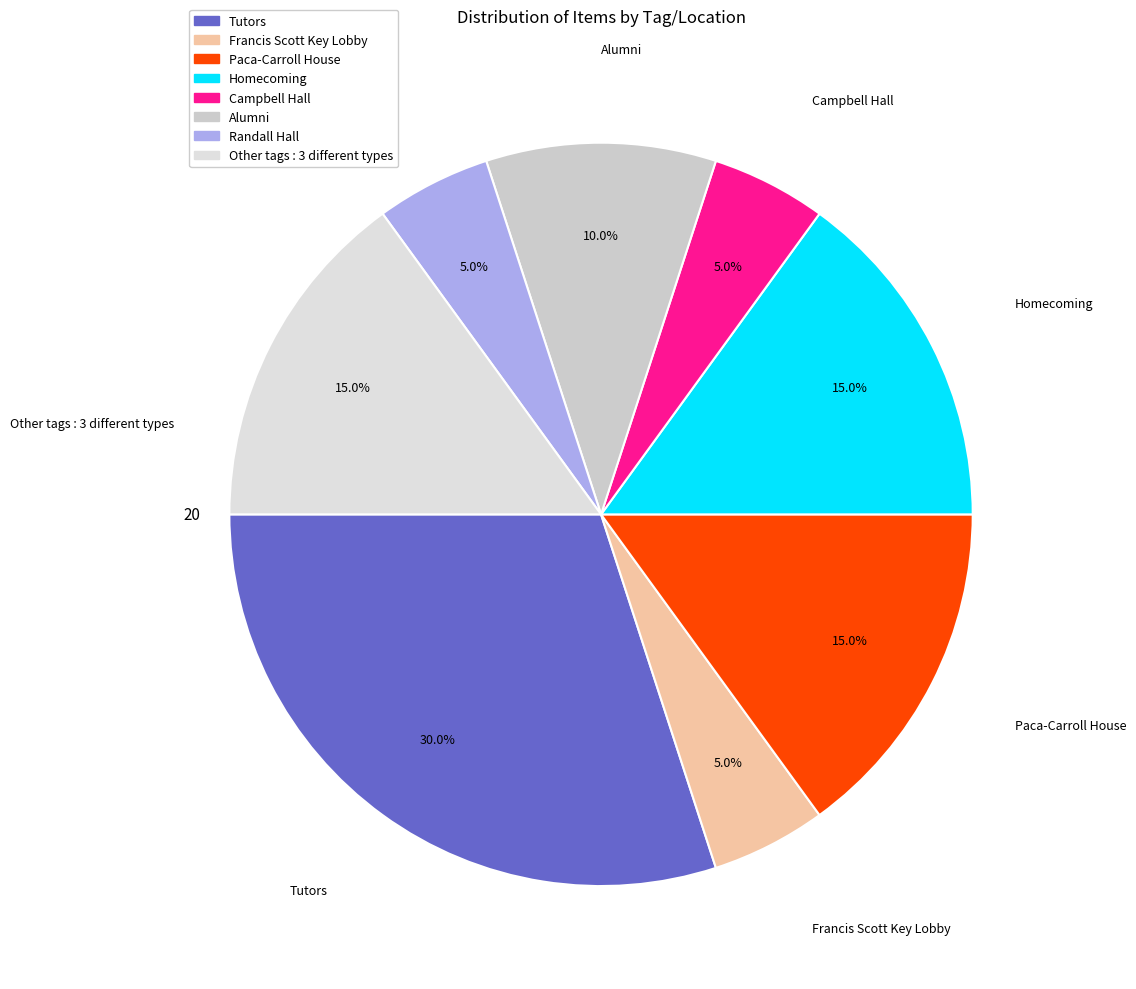

To the nearest percent, what is the difference between the Other tags and Alumni slice percentages?

5%